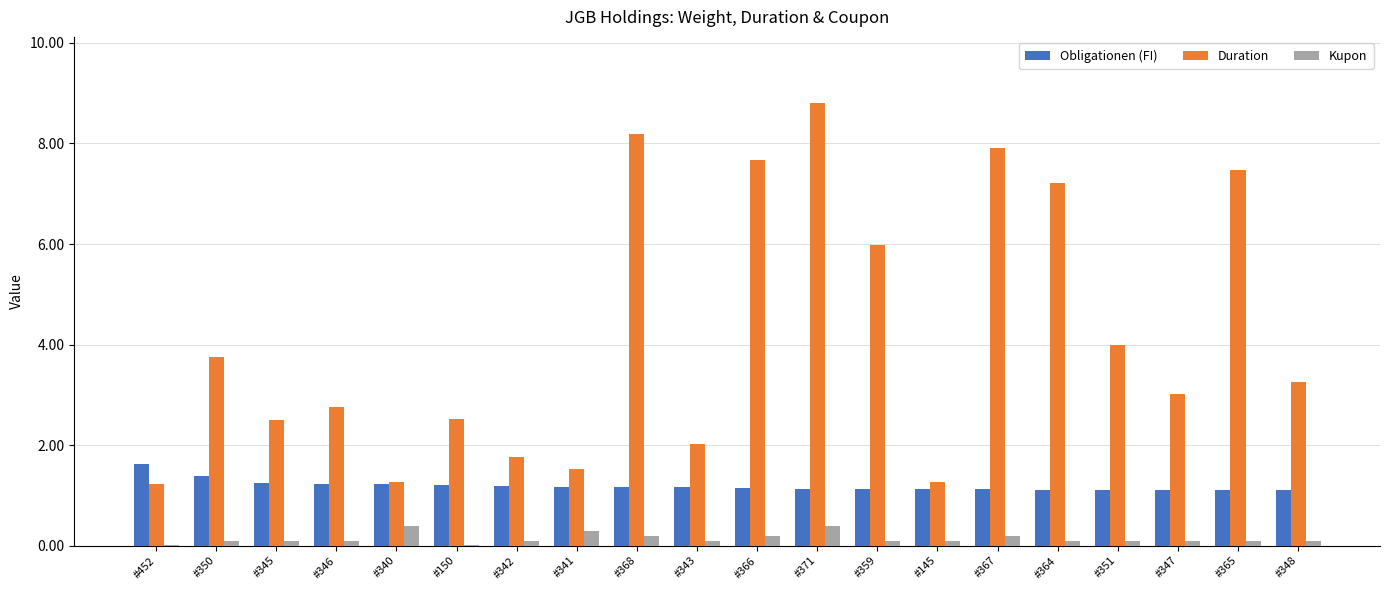

At which category is the sum across all series the highest?

#371